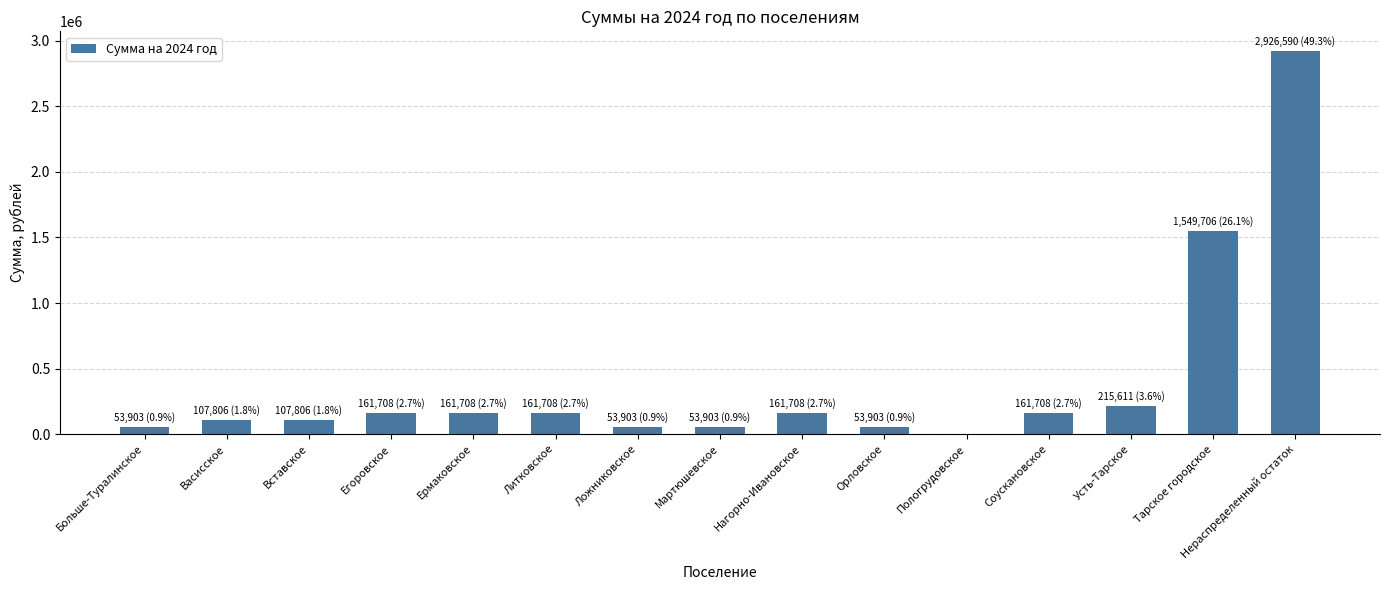

What is the maximum value shown in the chart?

2926590.1